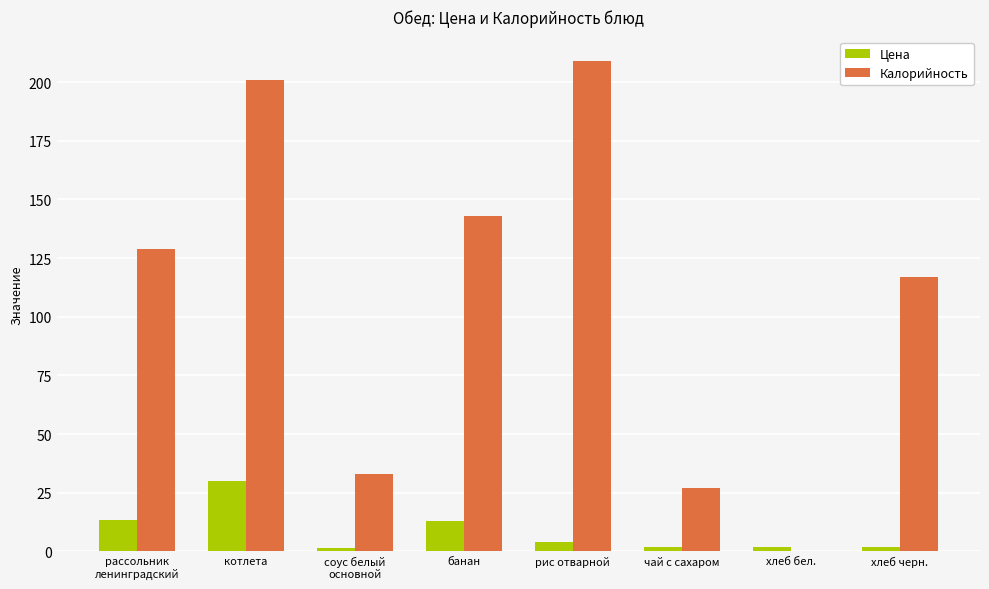

What is the difference between the Калорийность values at рассольник
ленинградский and банан?

14.0